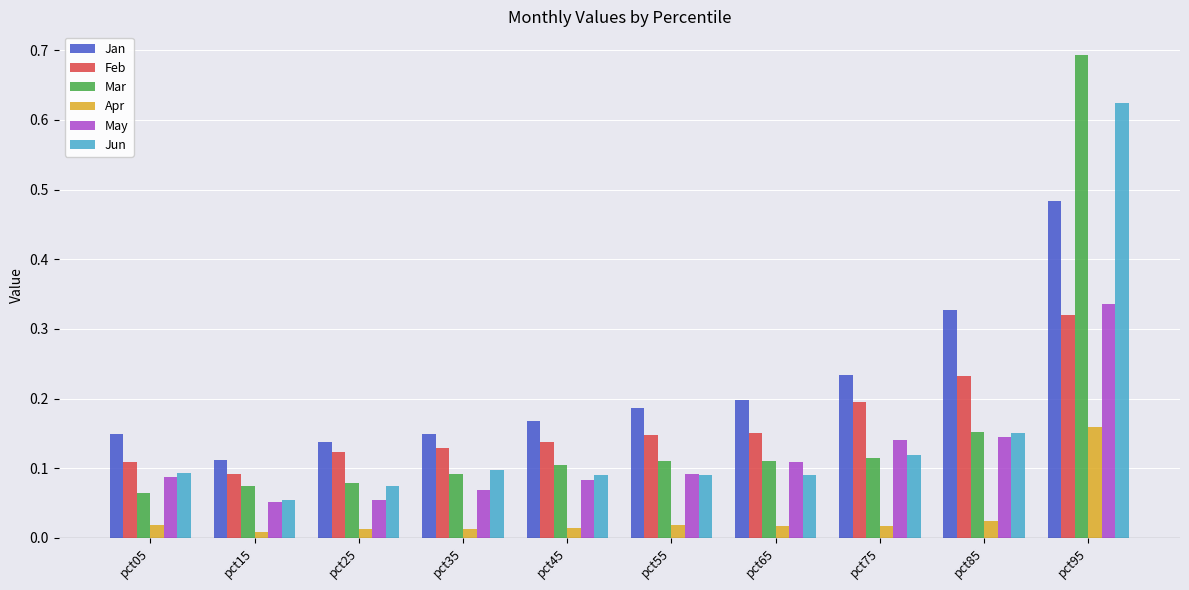

Which series has the largest total across all categories?

Jan